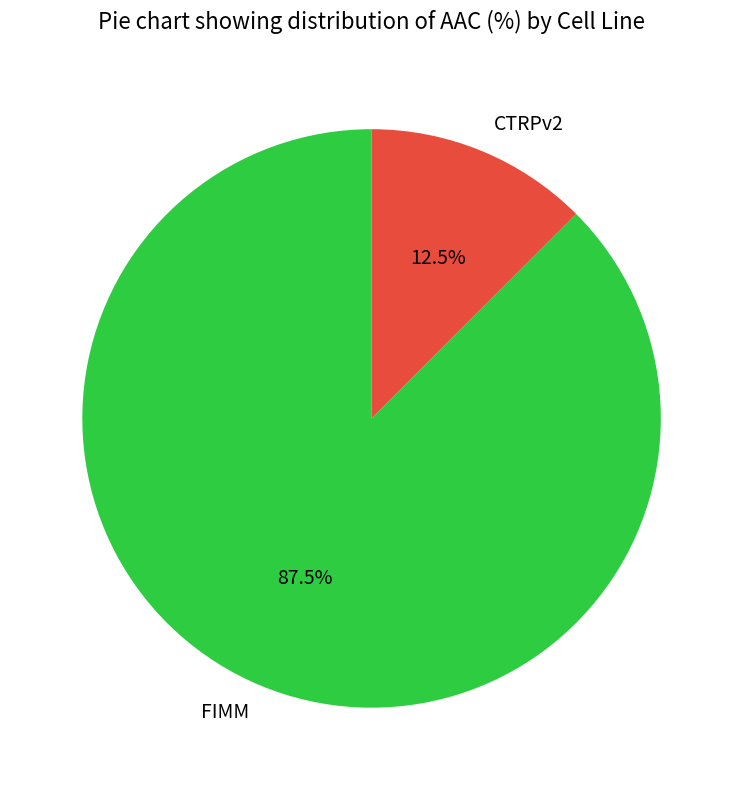

Is there a majority slice in this chart?

Yes